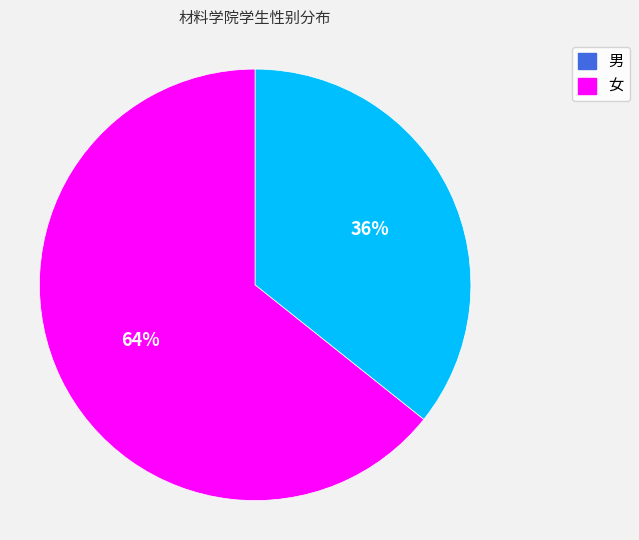

Is the sum of 女 and 男 greater than half?

Yes